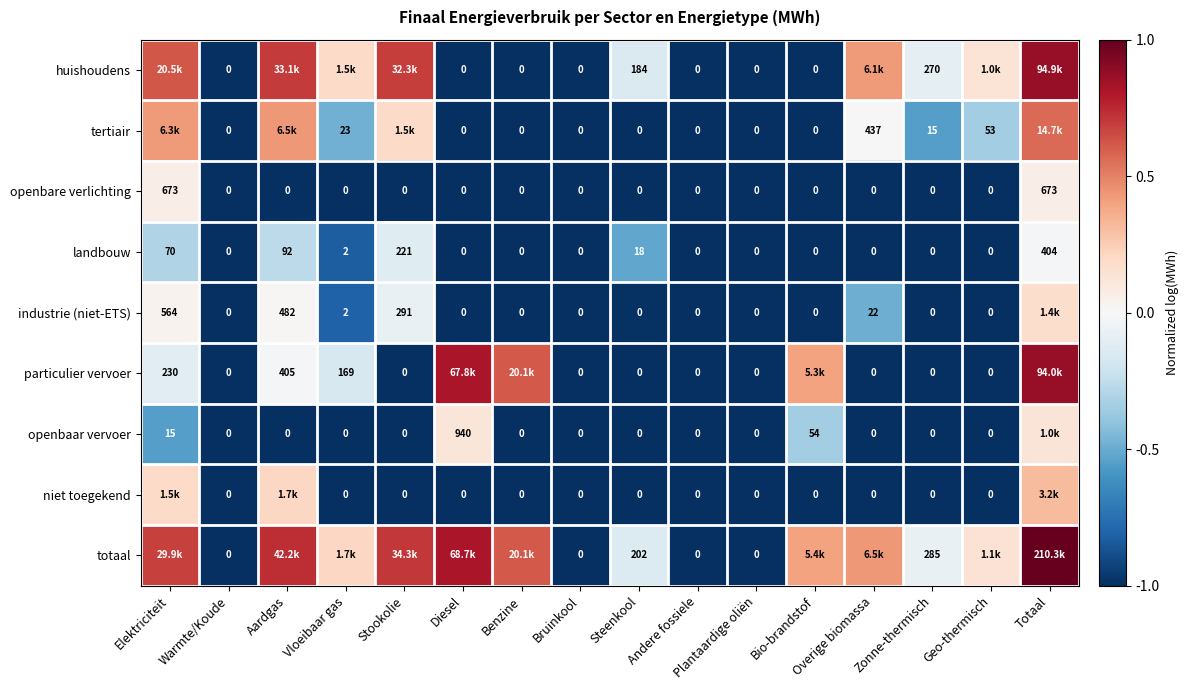

Is the value of particulier vervoer at Overige biomassa greater than the value of industrie (niet-ETS) at Vloeibaar gas?

No